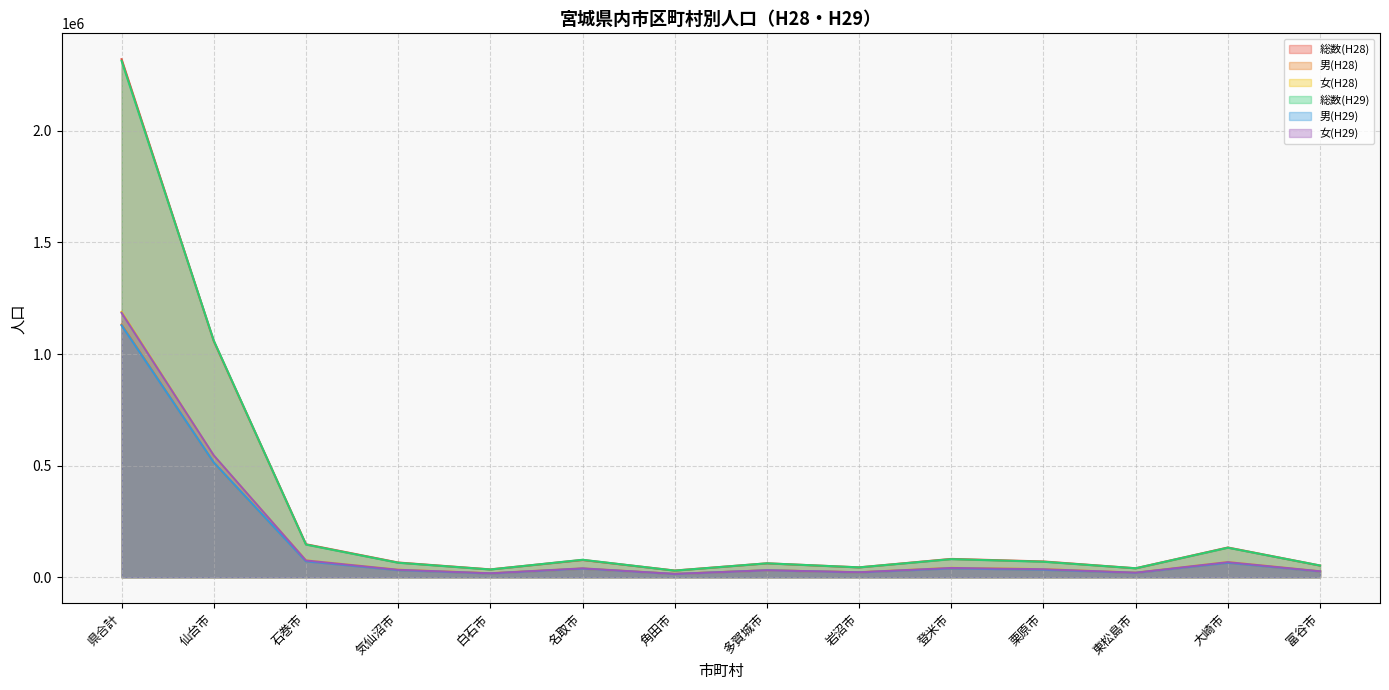

What is the minimum value for 女(H28)?

15240